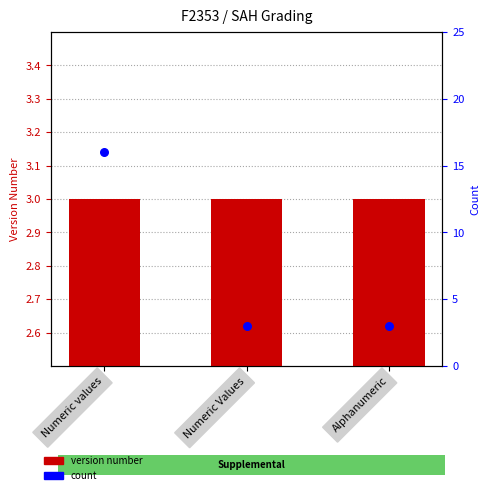

Which series reaches the maximum Y coordinate?

count